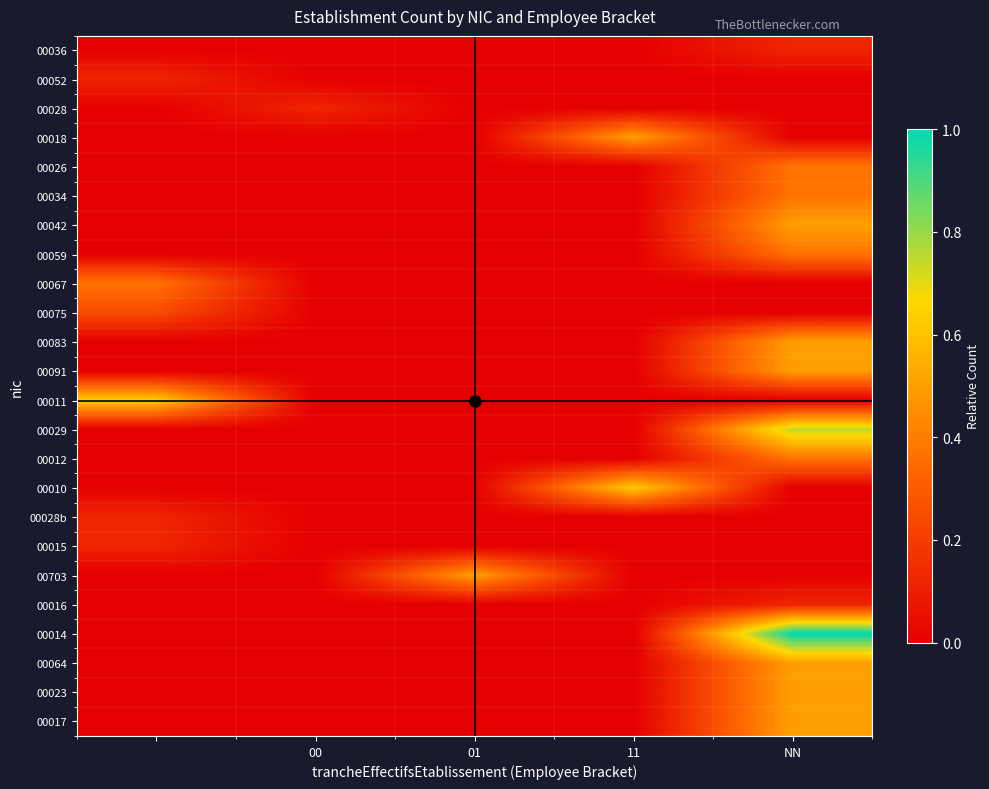

How many distinct data groups are displayed?

24